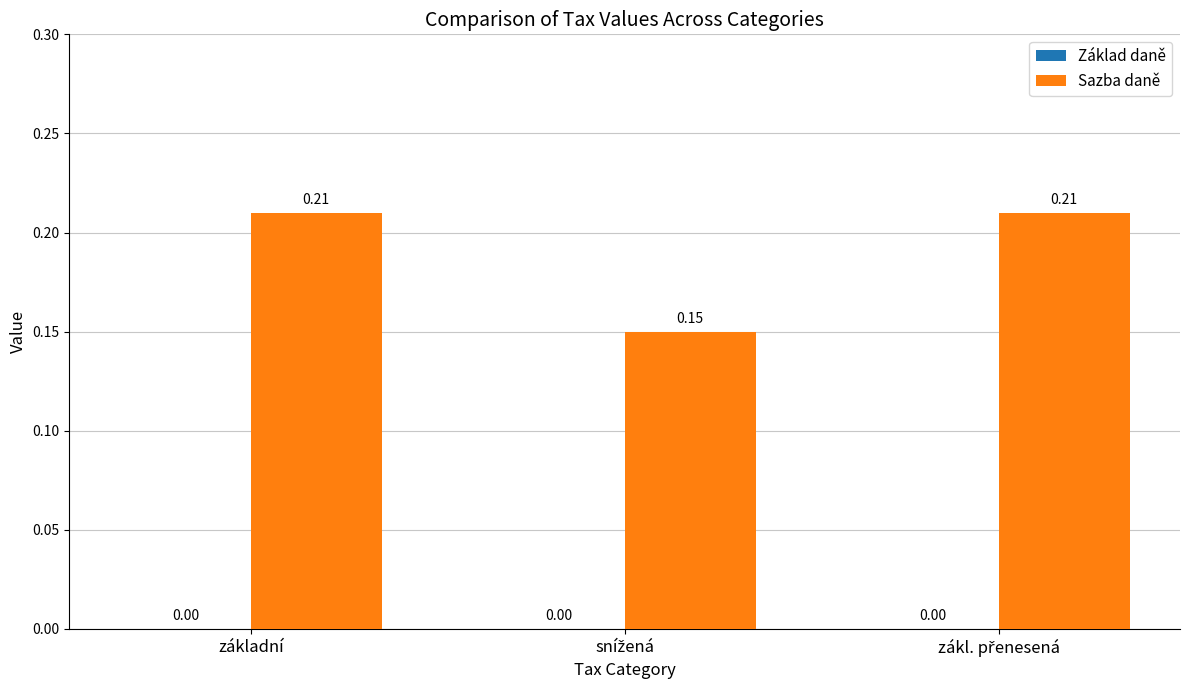

What is the label of the 3rd bar from the right?

základní